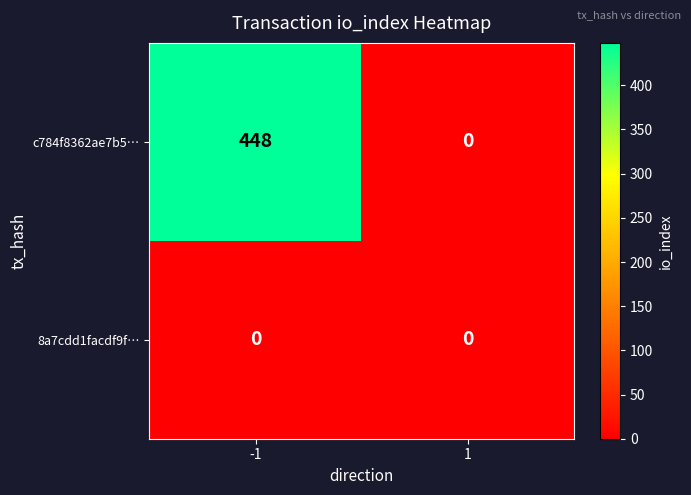

Is it true that c784f8362ae7b5… equals -151 at 1?

False